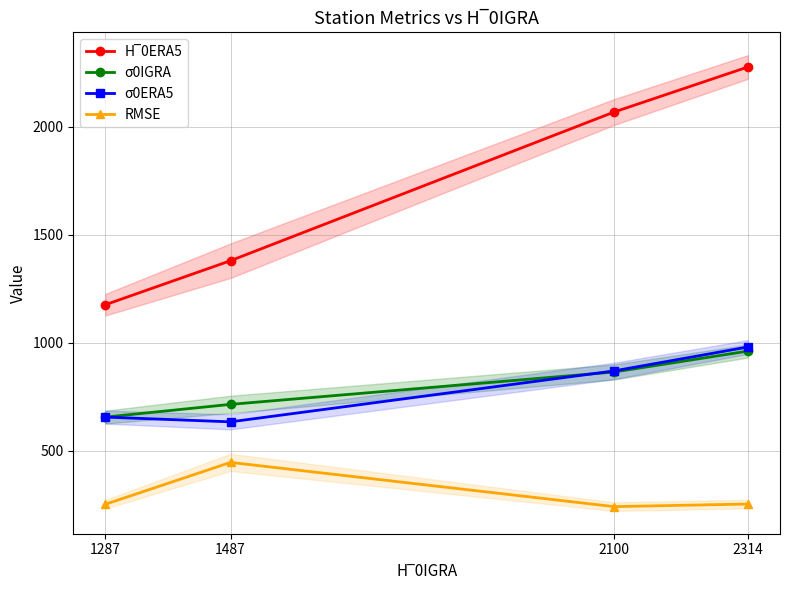

What is the value of the σ0IGRA point at the 2nd from the left?

714